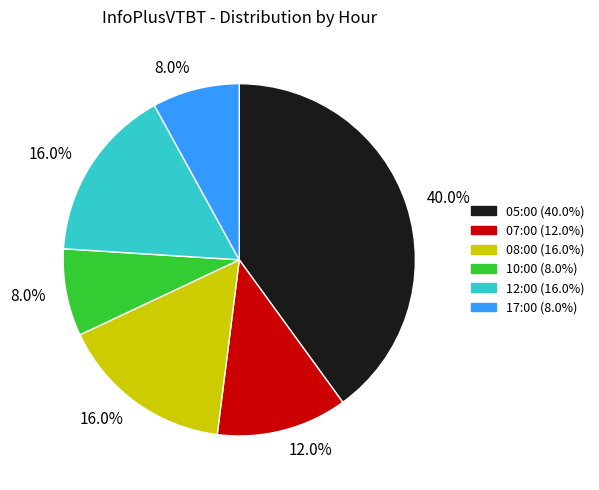

Does any single category account for the majority?

No